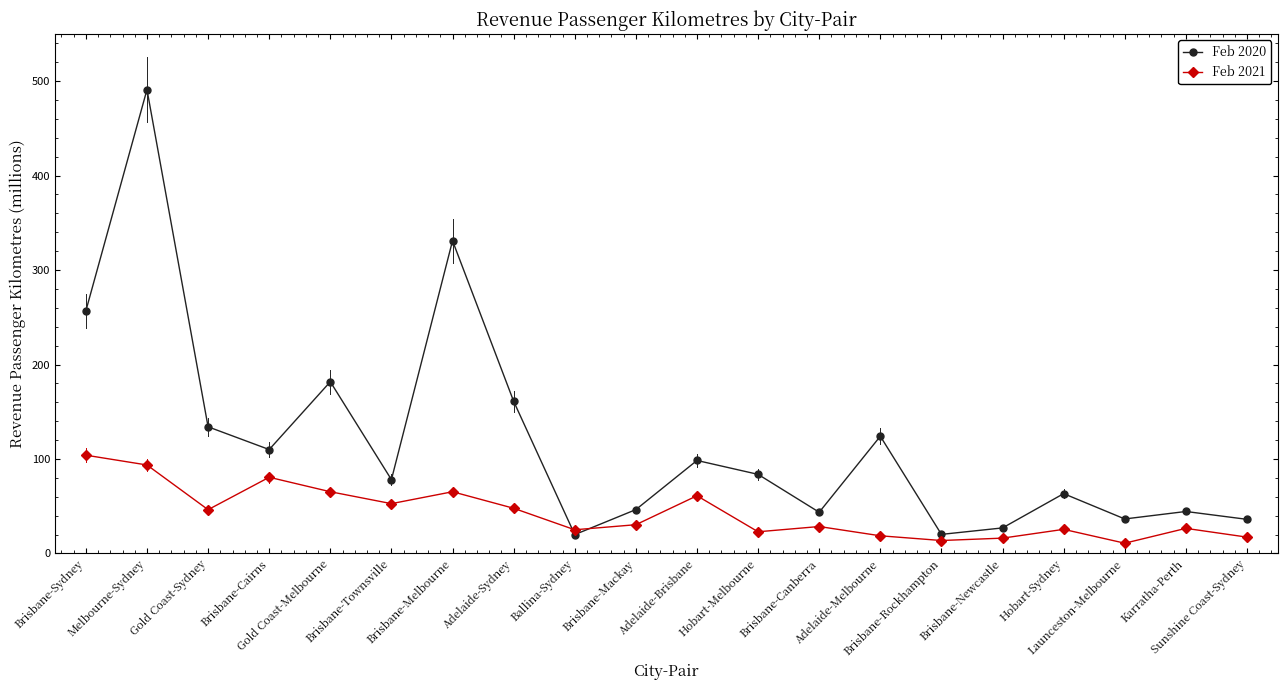

True or false: Feb 2020 has a value of 134.0 at Gold Coast-Sydney.

True